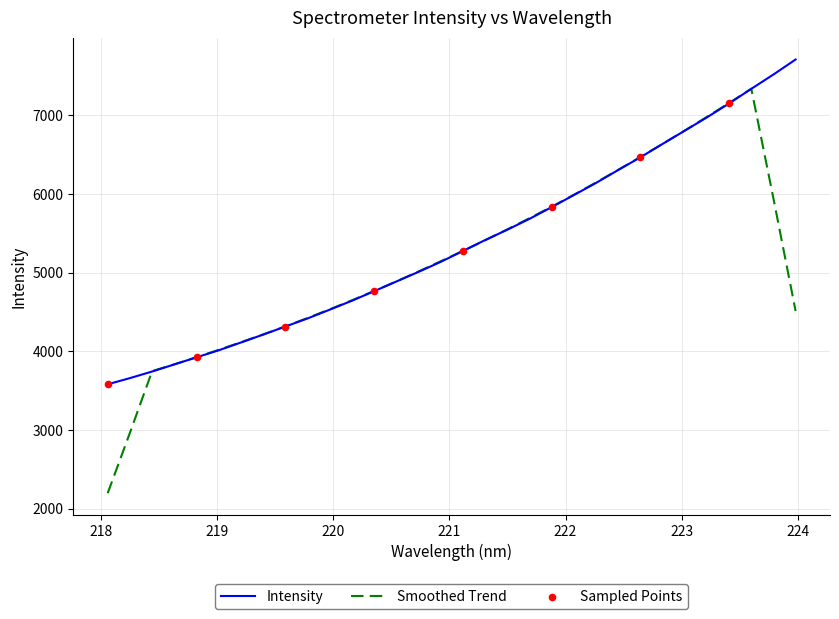

Which series has the widest spread of values?

Smoothed Trend